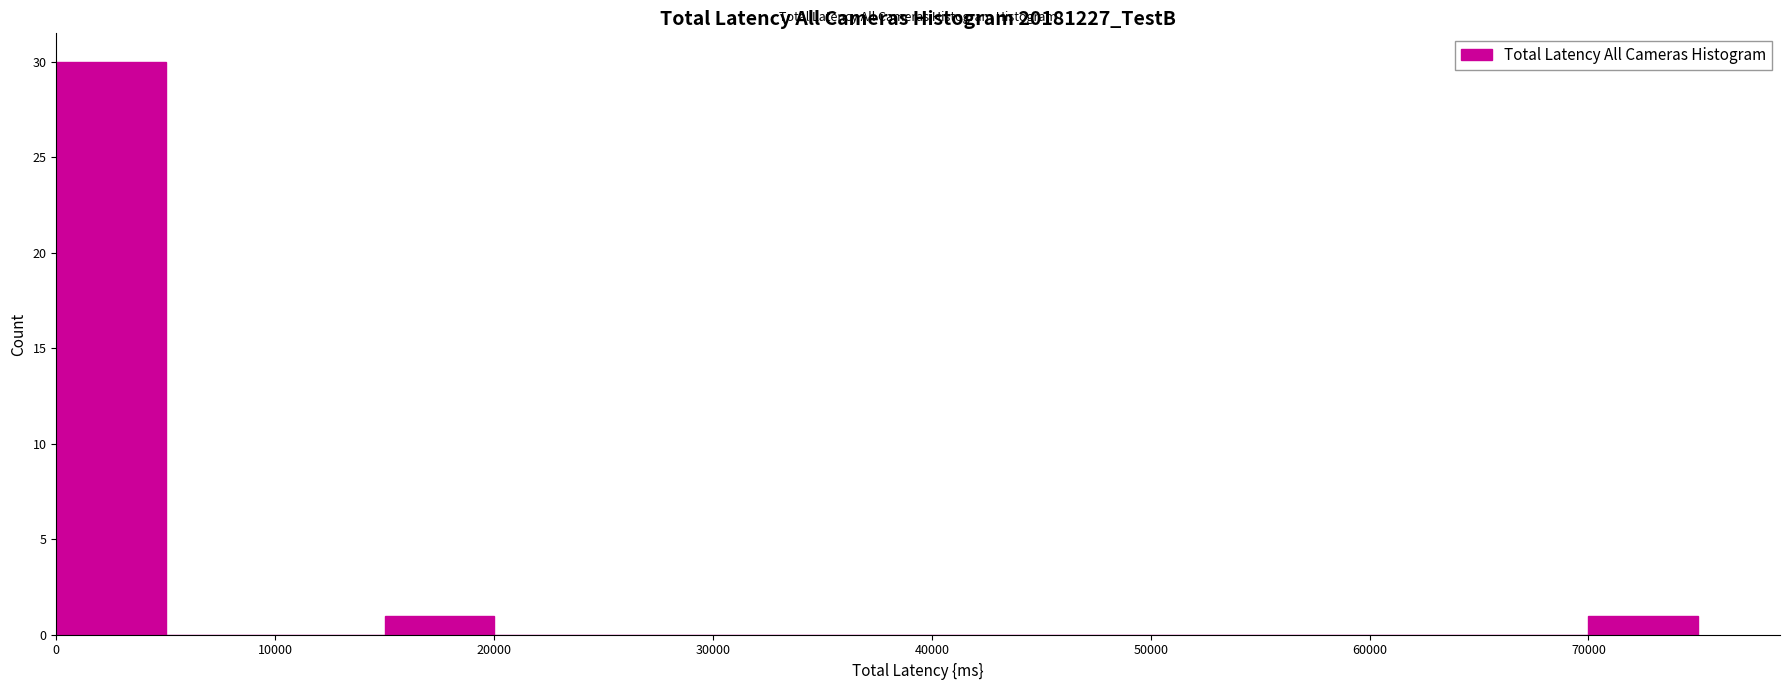

Over which range of the x-axis is the bar tallest?

0 to 5000